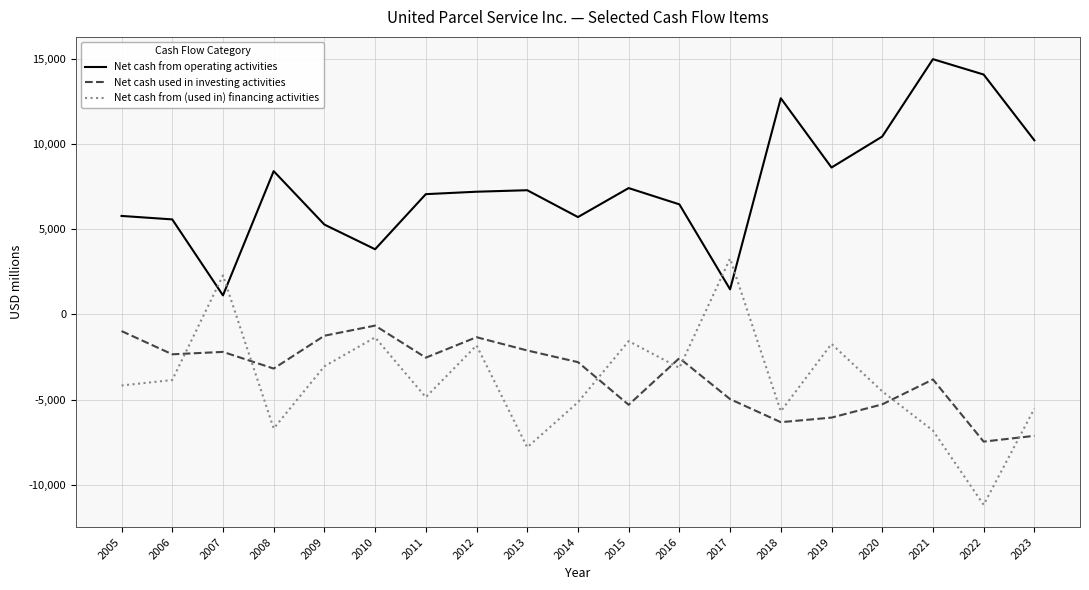

Rank the series at 2015 from lowest to highest value.

Net cash used in investing activities, Net cash from (used in) financing activities, Net cash from operating activities